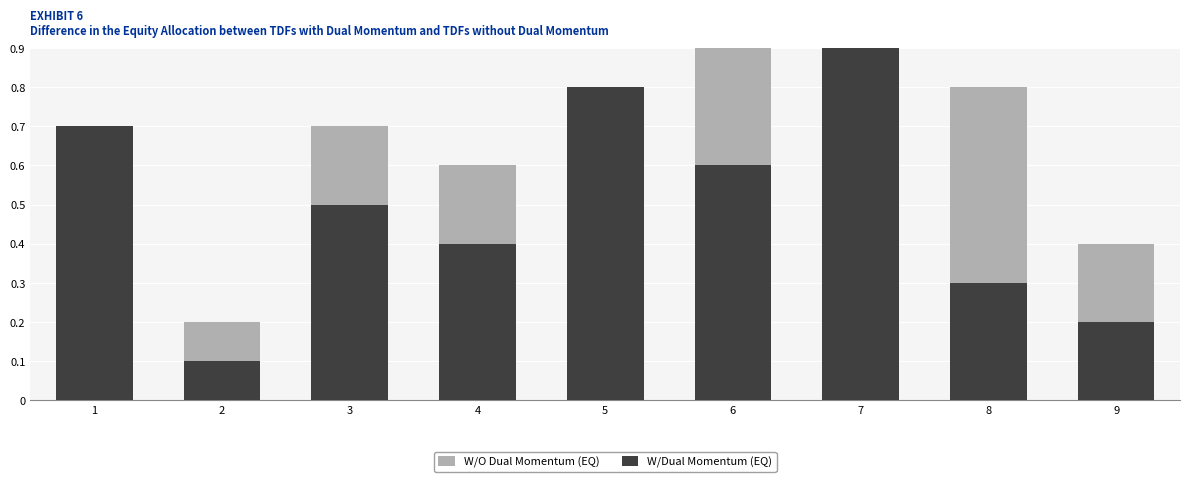

Reading left to right, extract all data points from this chart.

W/O Dual Momentum (EQ): 0.5	0.2	0.7	0.6	0.3	0.9	0.1	0.8	0.4
W/Dual Momentum (EQ): 0.7	0.1	0.5	0.4	0.8	0.6	0.9	0.3	0.2